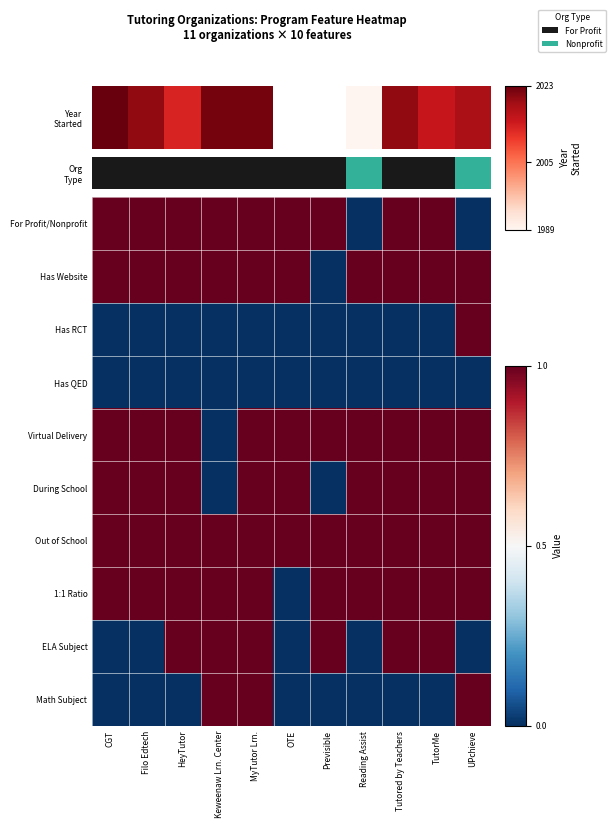

What is the spread (max minus min) of values at Filo Edtech?

1